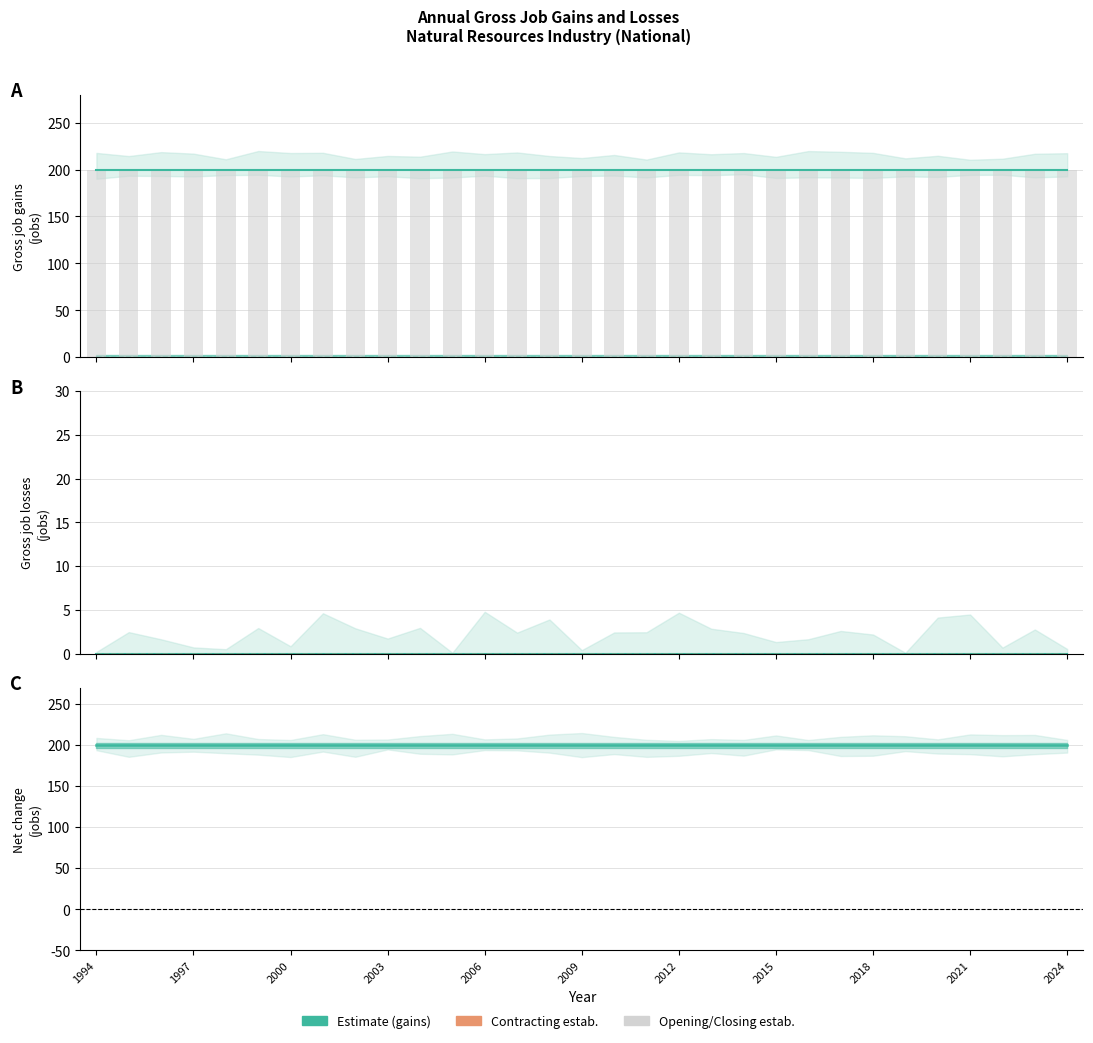

True or false: Opening establishments has a value of 200 at 2013.

True